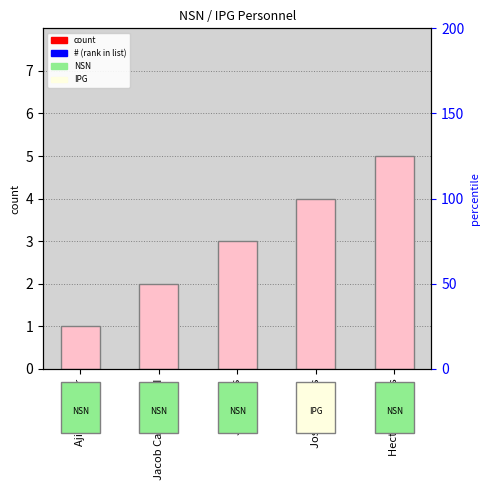

What is the label of the 2nd bar from the left?

Jacob Canterbury II